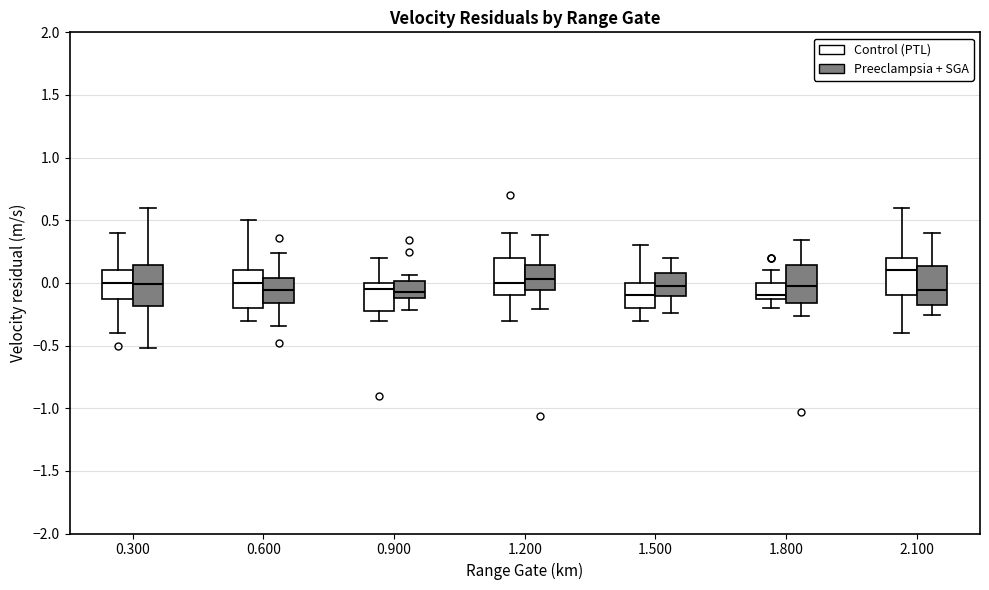

Where is the upper edge of the box for 1.800 (Control (PTL)) on the y-axis? The values are not printed on the chart, so give them approximately, as read against the axis.

0.00